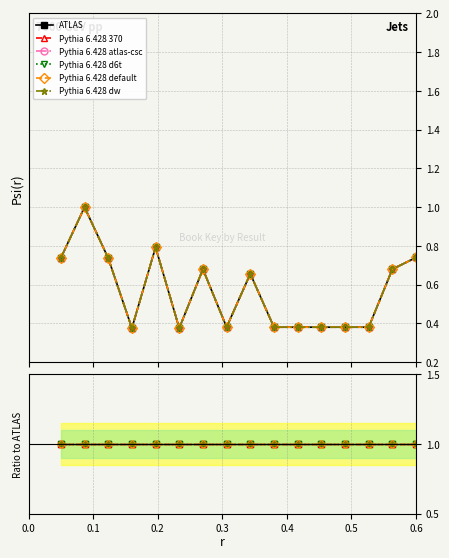

How many interior local valleys does the Pythia 6.428 atlas-csc series have?

5